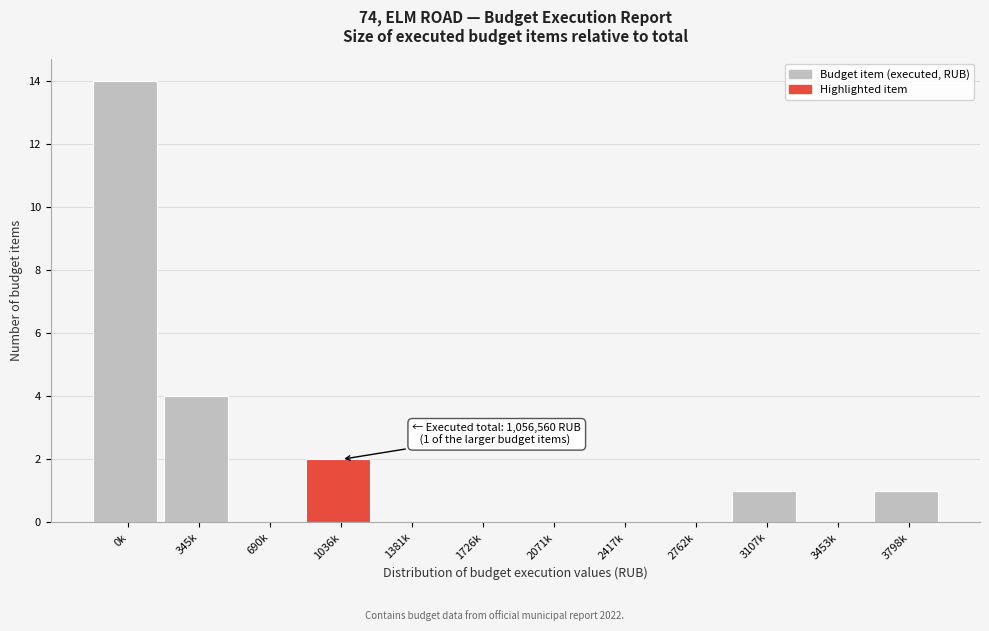

Reading left to right, what are all the values shown in this chart?

0k=14	345k=4	690k=0	1036k=2	1381k=0	1726k=0	2071k=0	2417k=0	2762k=0	3107k=1	3453k=0	3798k=1